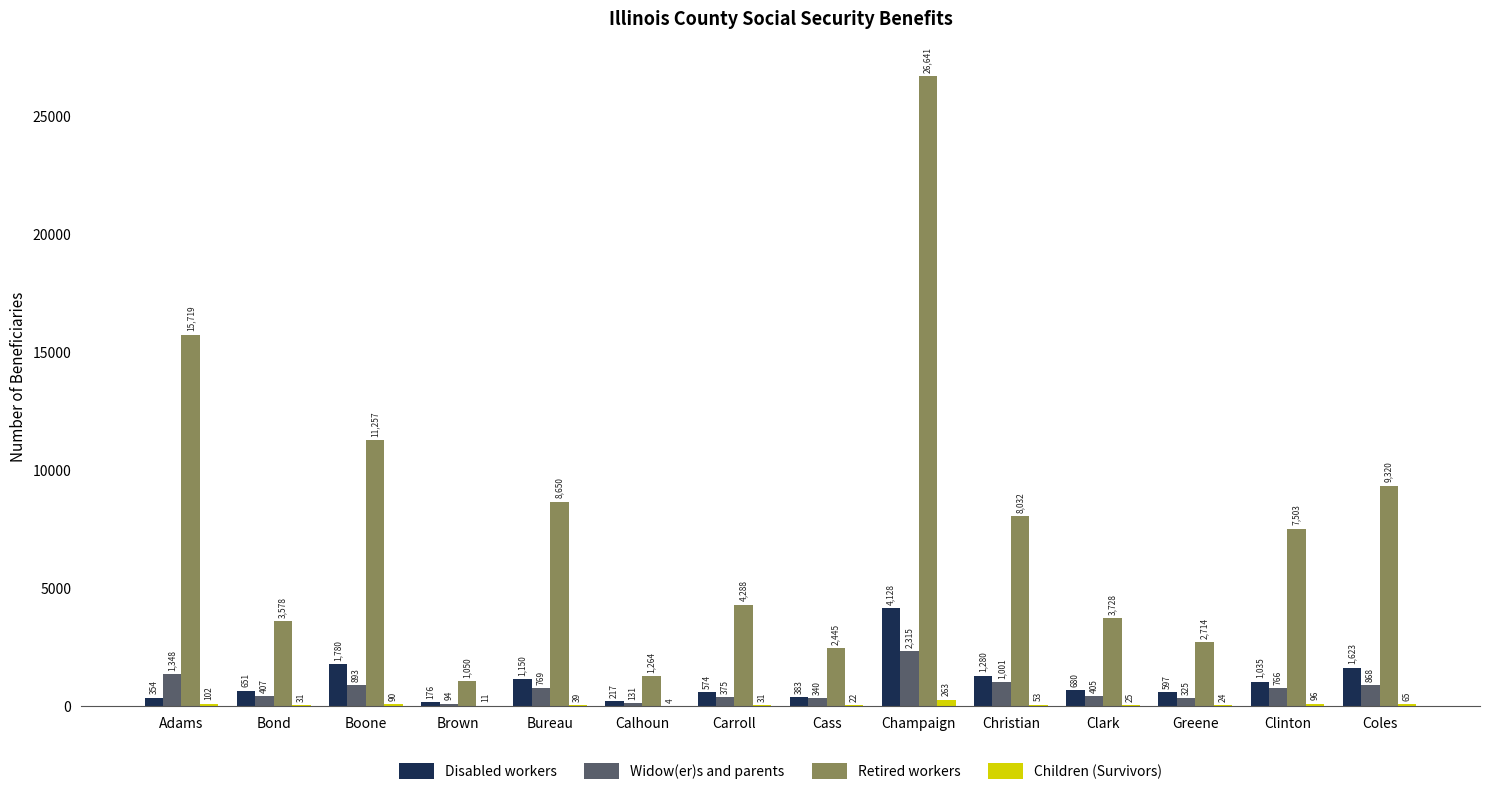

How many categories are shown in the chart?

14